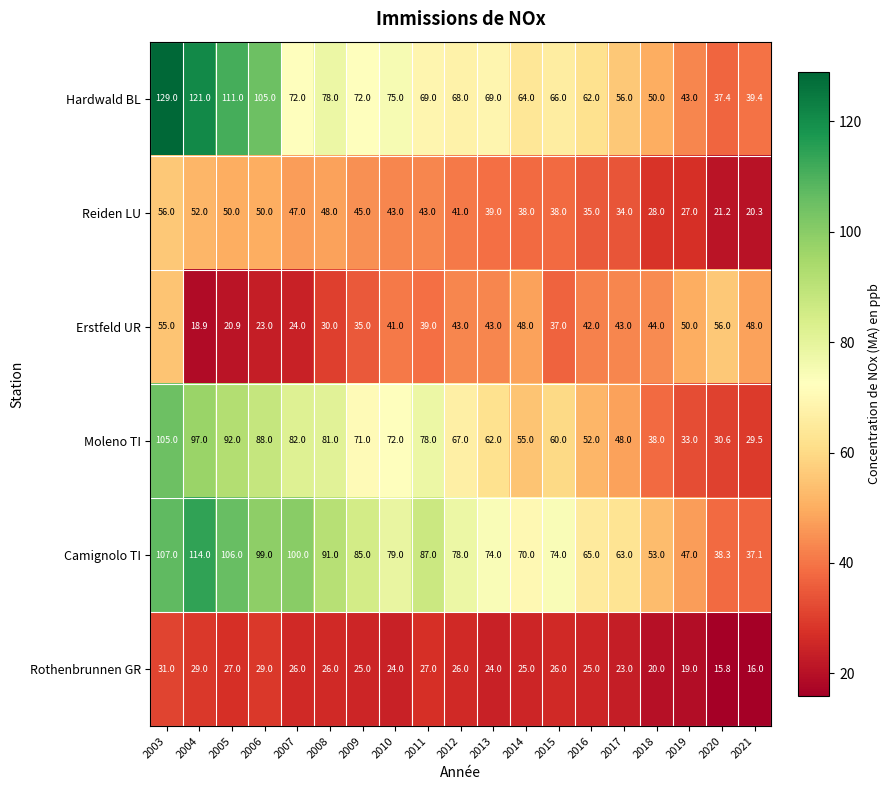

Is the value of Rothenbrunnen GR at 2005 greater than the value of Hardwald BL at 2021?

No